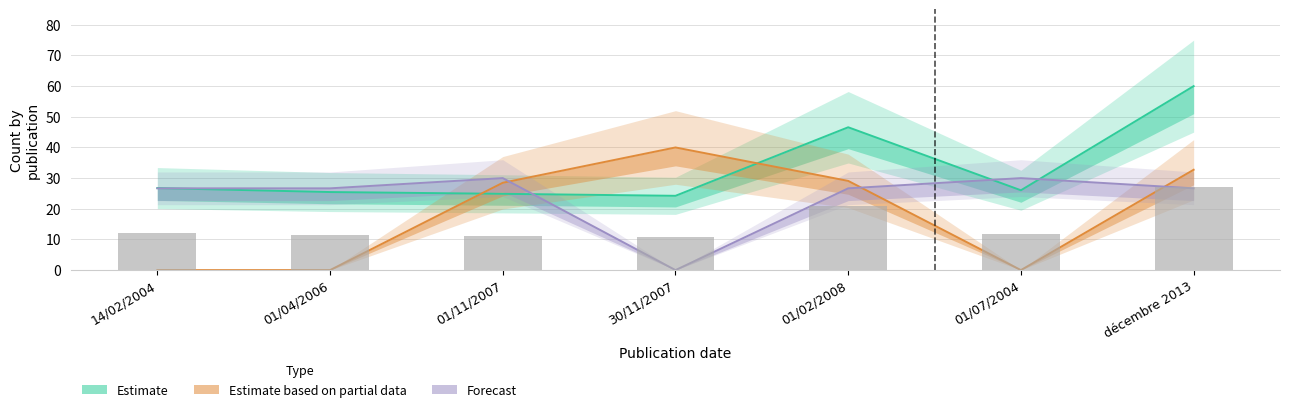

How many data points in Forecast are less than 26?

1